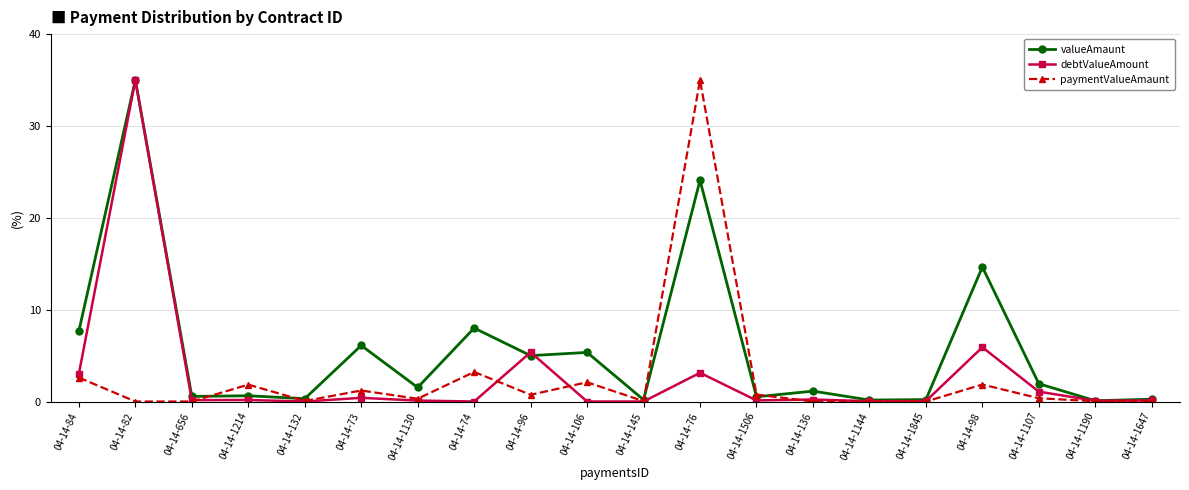

Where is the first local maximum for paymentValueAmaunt?

04-14-1214